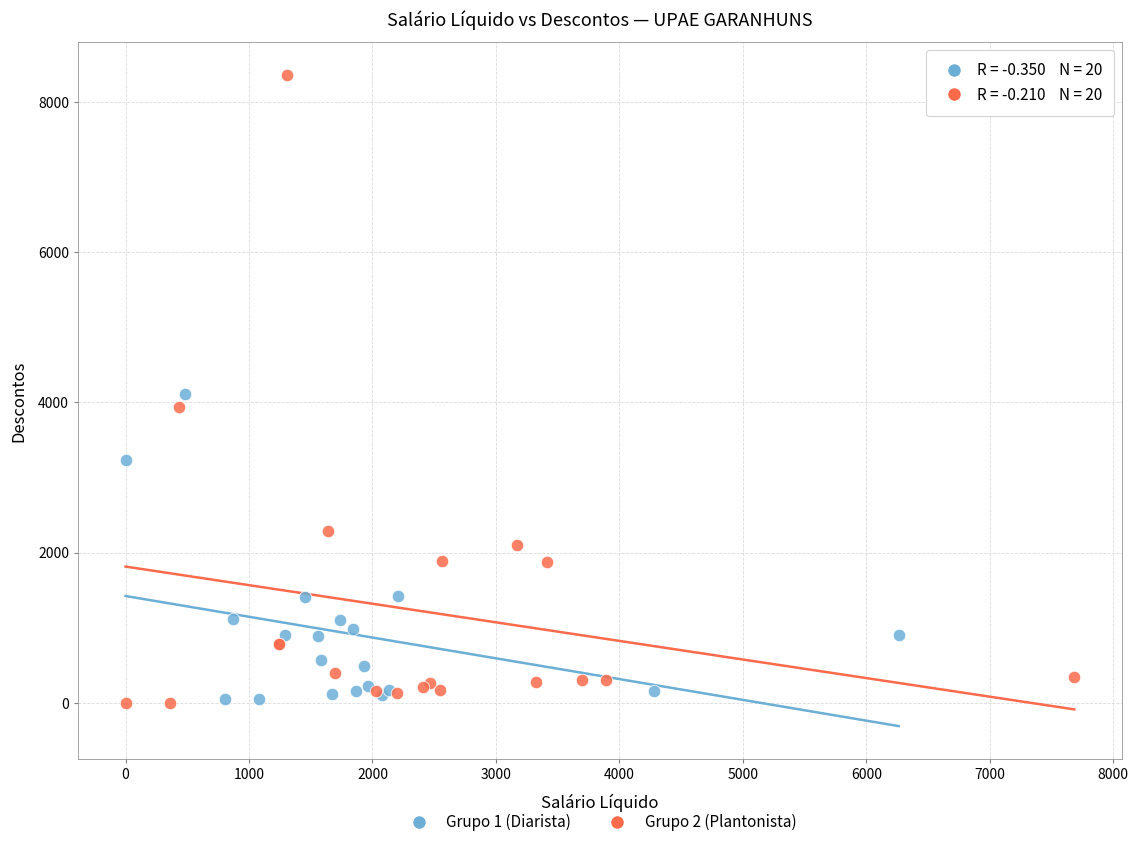

Which series has the largest Y range (max minus min)?

Grupo 2 (Plantonista)